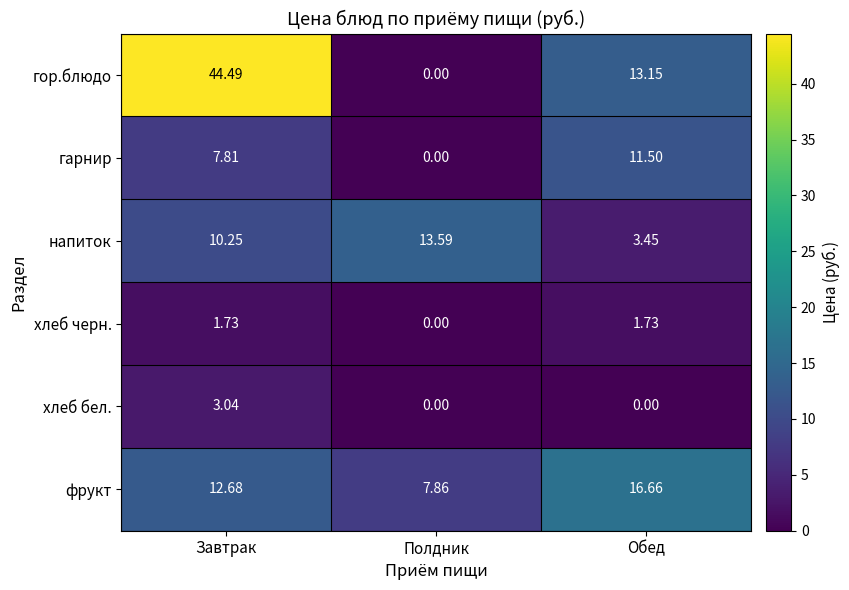

What is the difference between the highest and lowest values at Полдник?

13.6